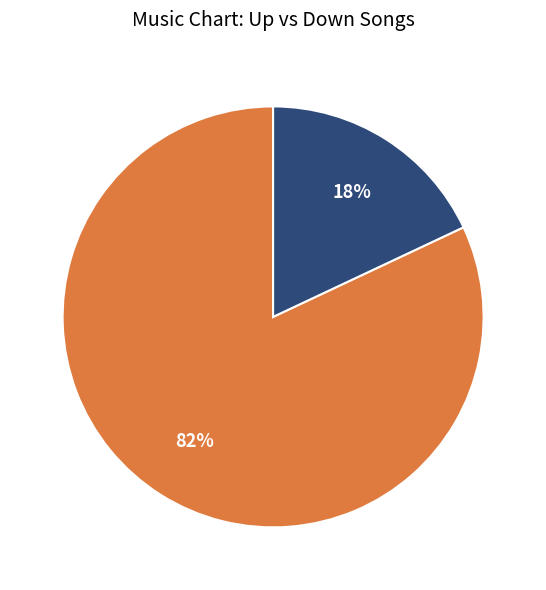

Count the number of slices in the pie.

2